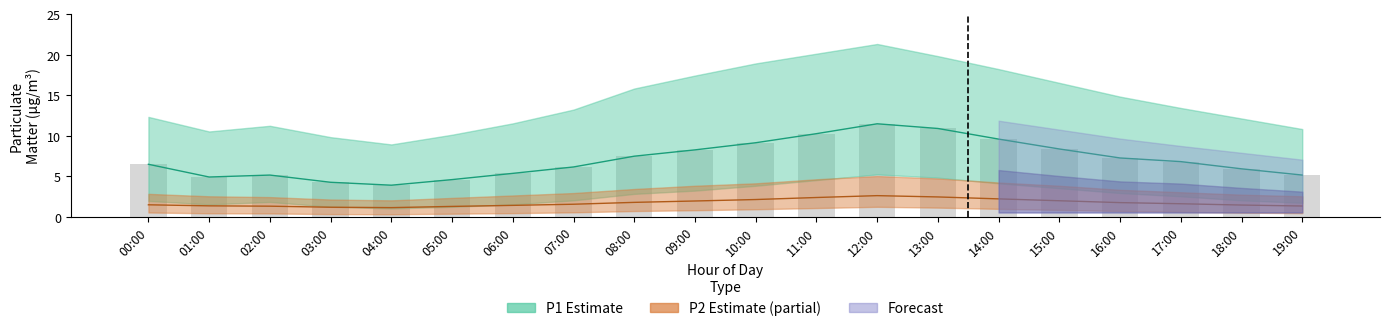

Is the value of P1 at 06:00 greater than the value of P1_lower at 19:00?

Yes